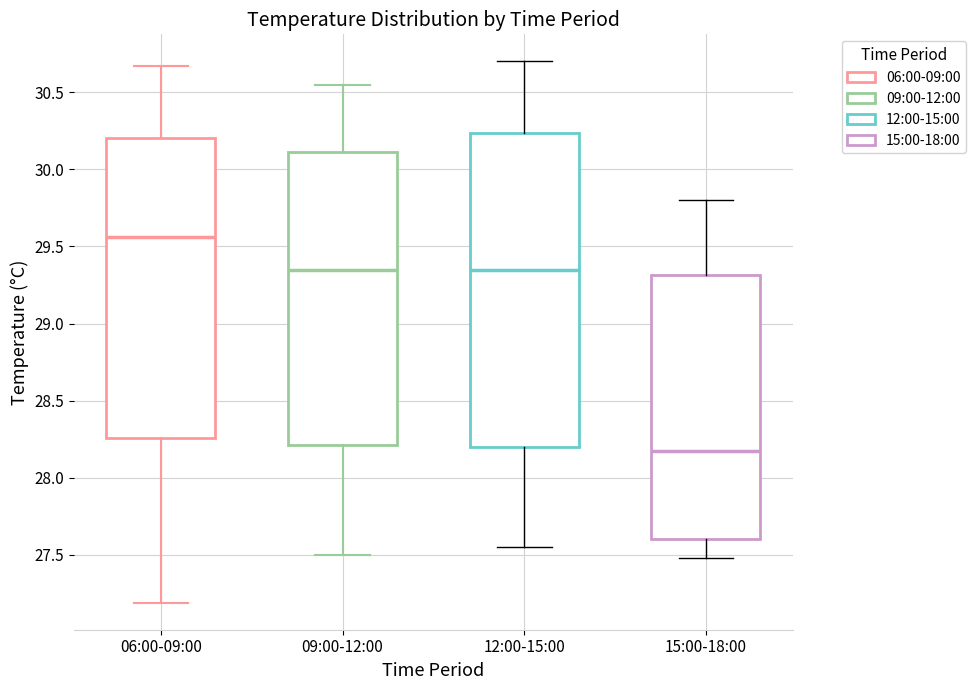

Which box is the tallest, from its lower edge to its upper edge?

12:00-15:00